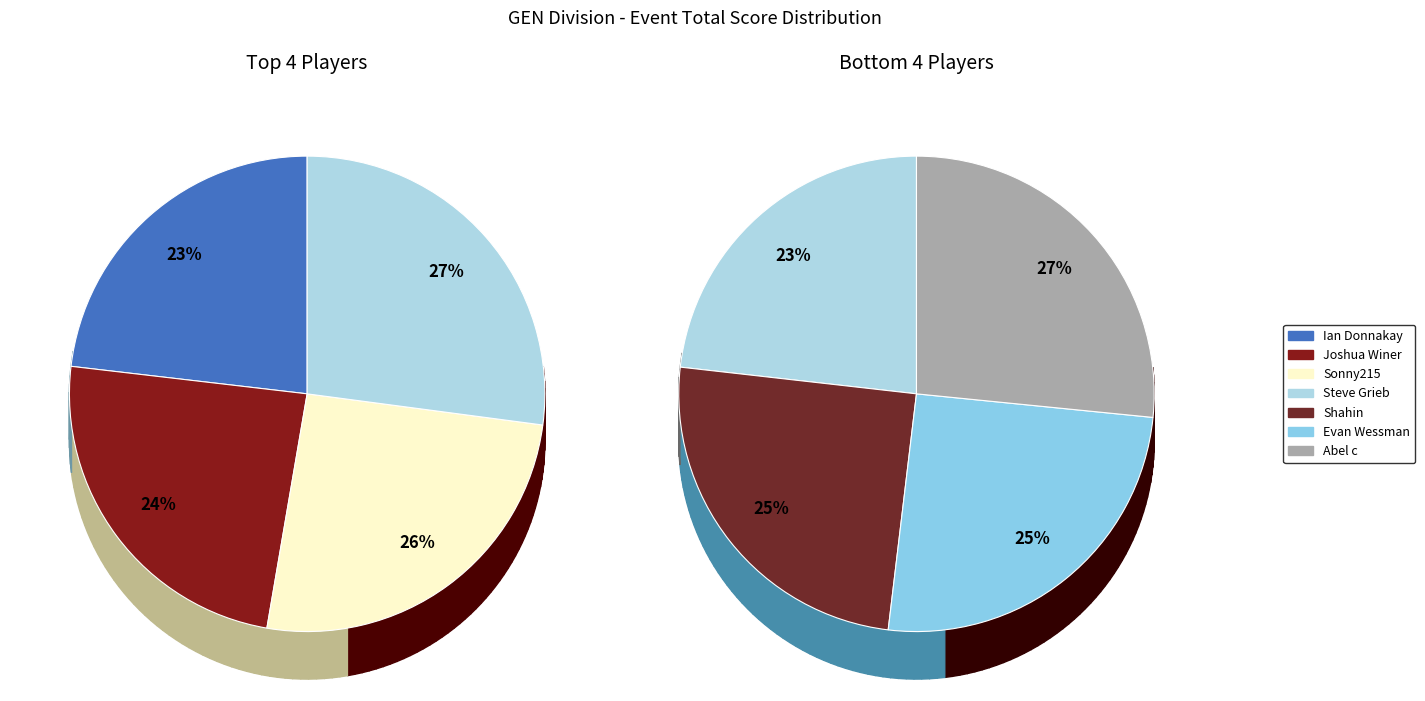

Is it true that Steve Grieb is 28% of the pie?

False